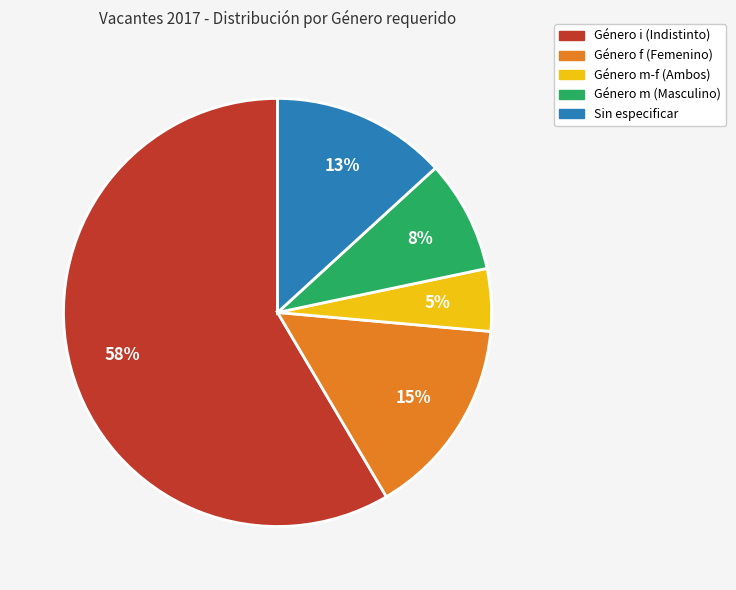

To the nearest percent, what is the difference between the largest and smallest slice percentages?

54%